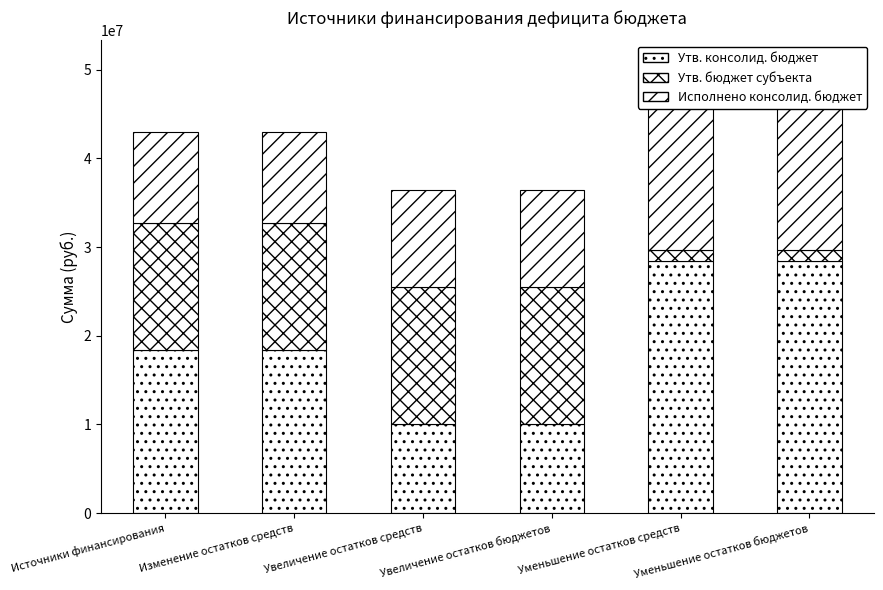

What is the greatest value displayed?

28487300.0